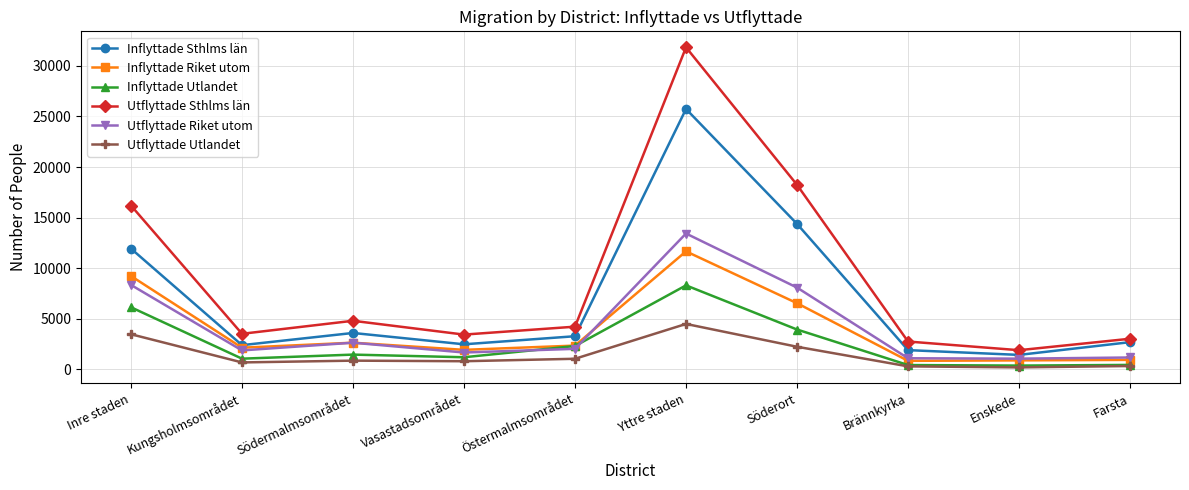

In Inflyttade Sthlms län, how many points are lower than both neighbors (excluding endpoints)?

3